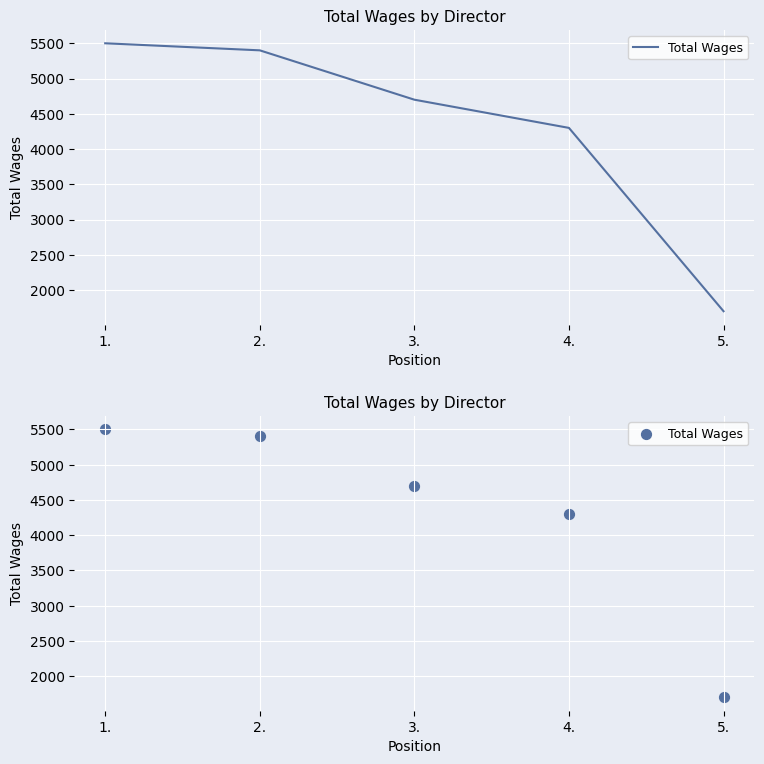

Which has a higher value, 4. or 2.?

2.